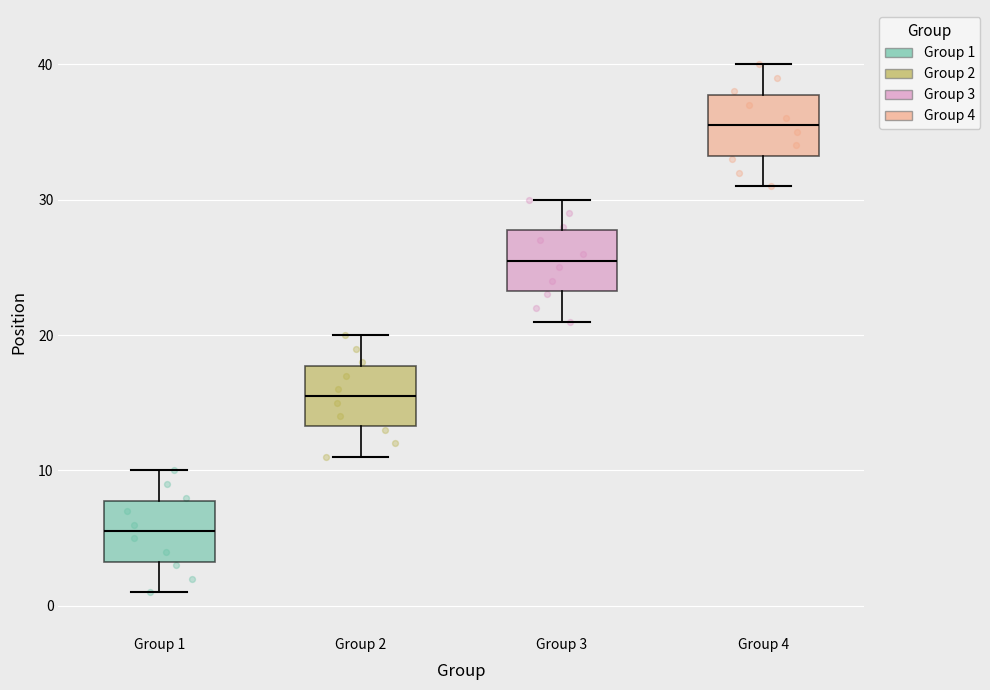

Where does the lower whisker of the box for Group 2 end on the y-axis? The values are not printed on the chart, so give them approximately, as read against the axis.

11